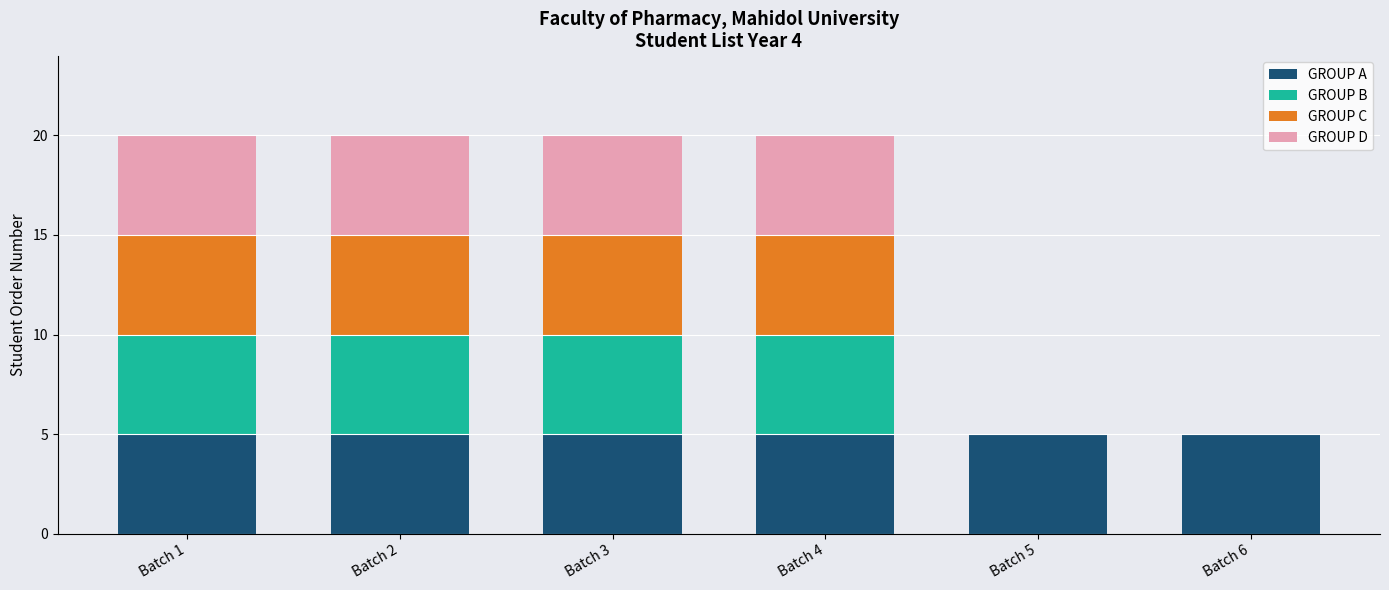

What is the total value across all series at Batch 2?

20